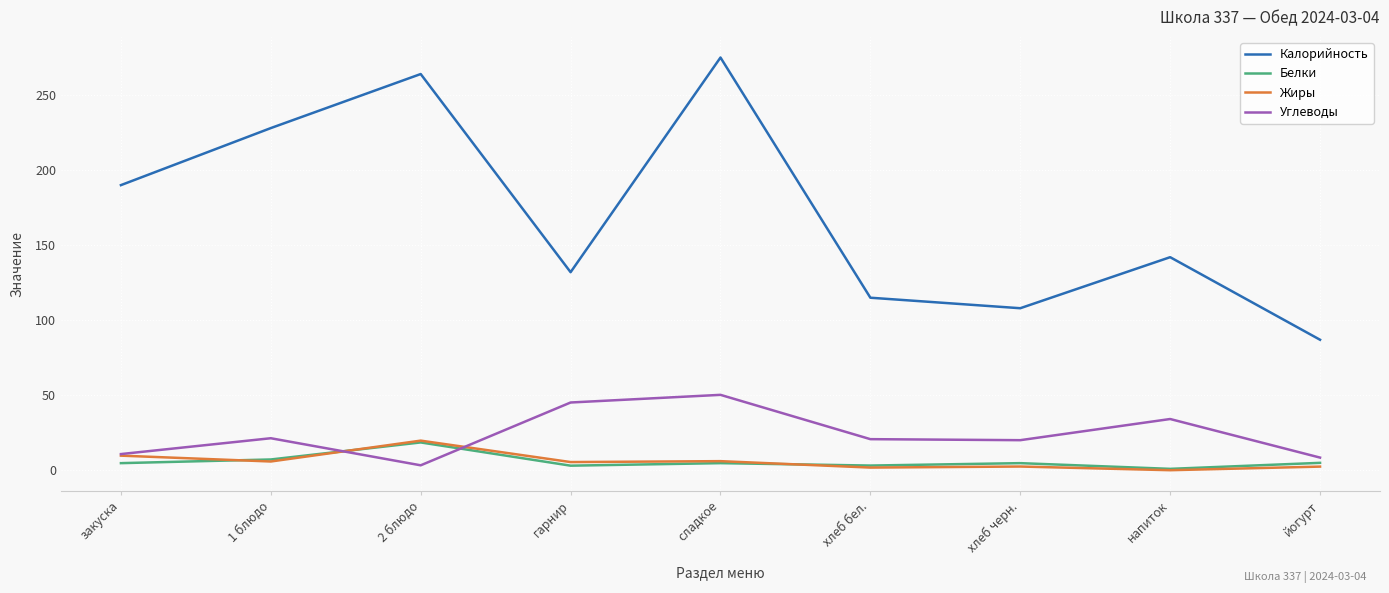

At which label does Жиры reach its peak?

2 блюдо